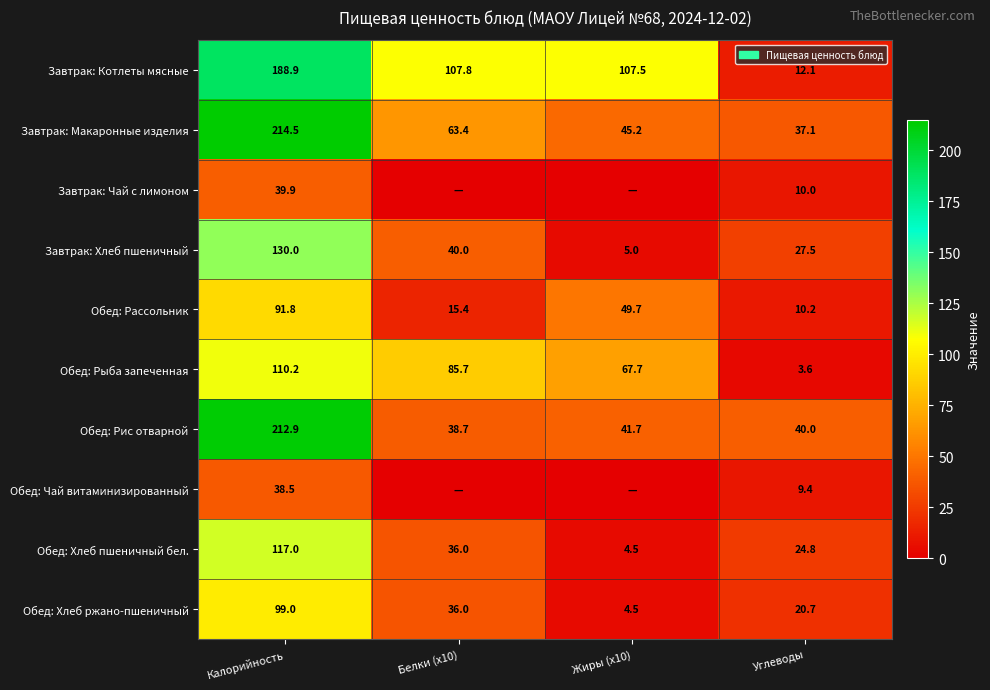

What is the minimum value for Завтрак: Хлеб пшеничный?

5.0